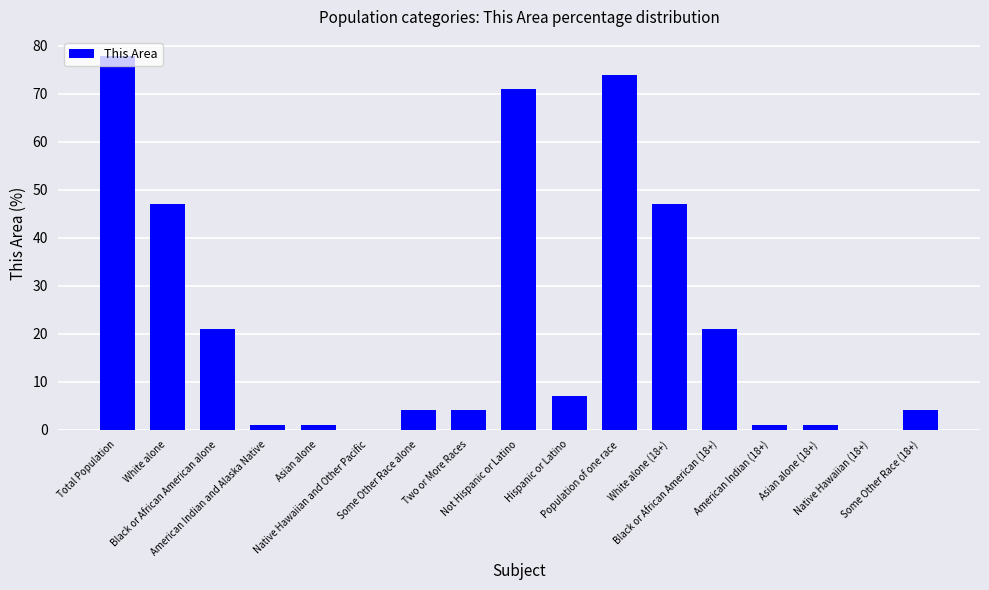

What is the greatest value displayed?

78